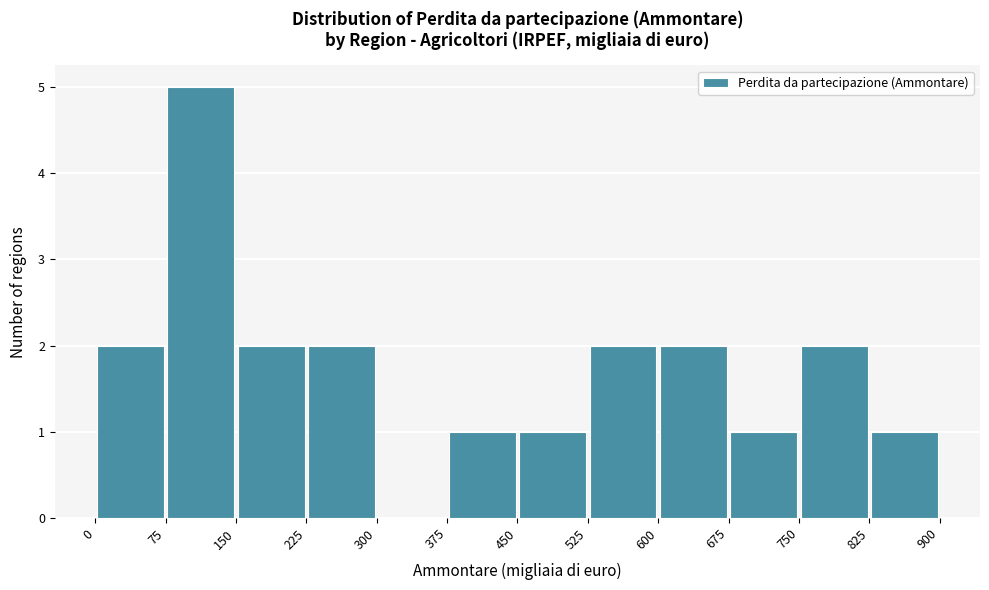

Reading left to right, transcribe this chart: for each bar, give the range it covers on the x-axis and its height. The values are not printed on the chart, so give them approximately, as read against the axis.

0 to 75: 2
75 to 150: 5
150 to 225: 2
225 to 300: 2
300 to 375: 0
375 to 450: 1
450 to 525: 1
525 to 600: 2
600 to 675: 2
675 to 750: 1
750 to 825: 2
825 to 900: 1